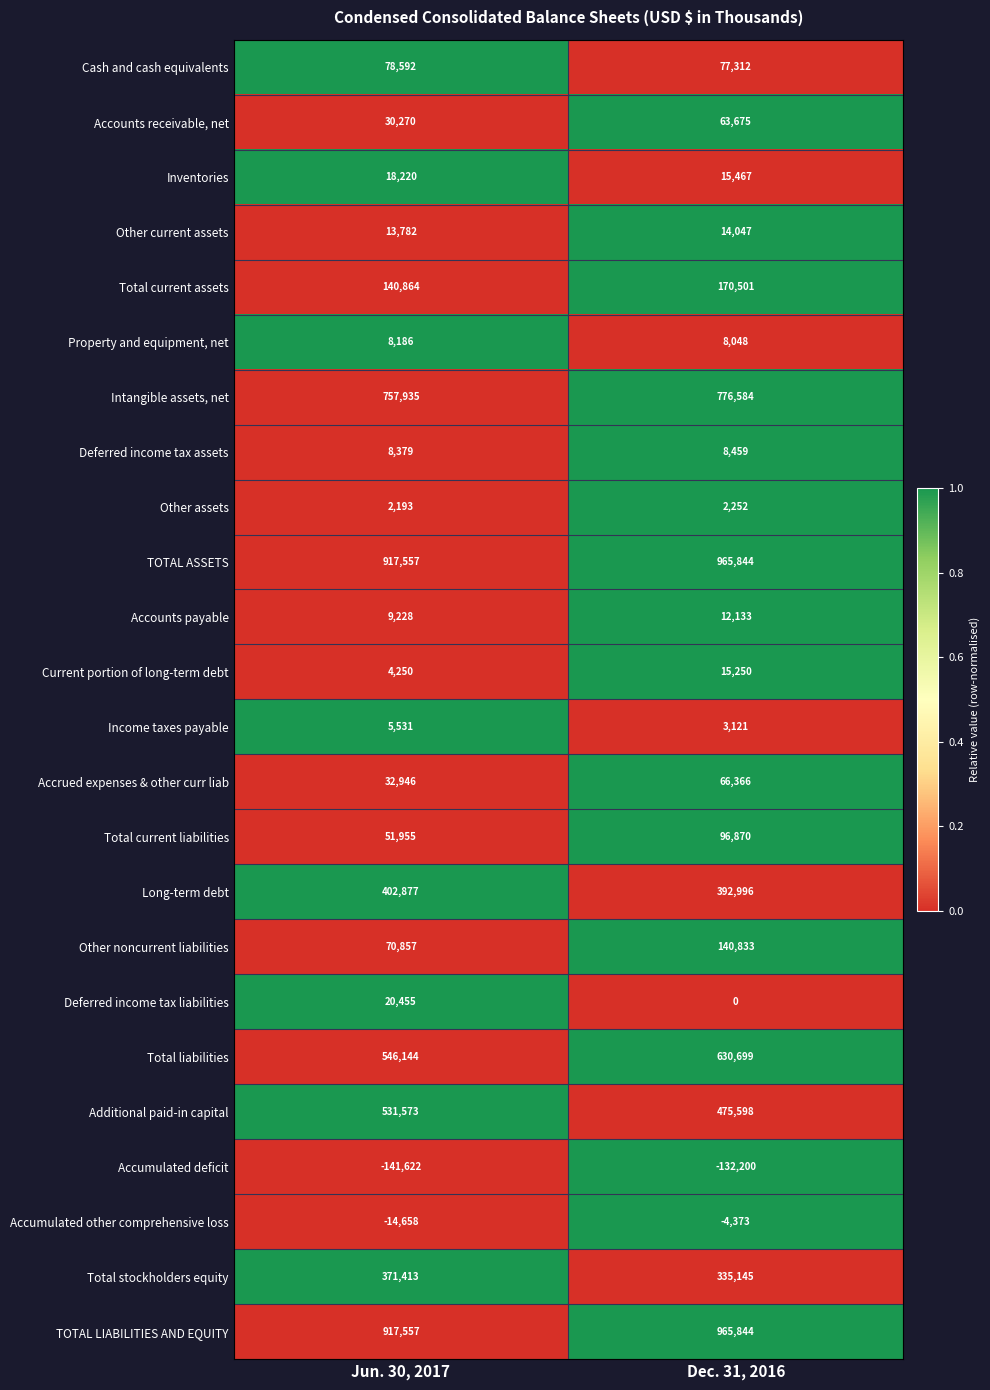

What is the sum of all Deferred income tax assets values?

16838